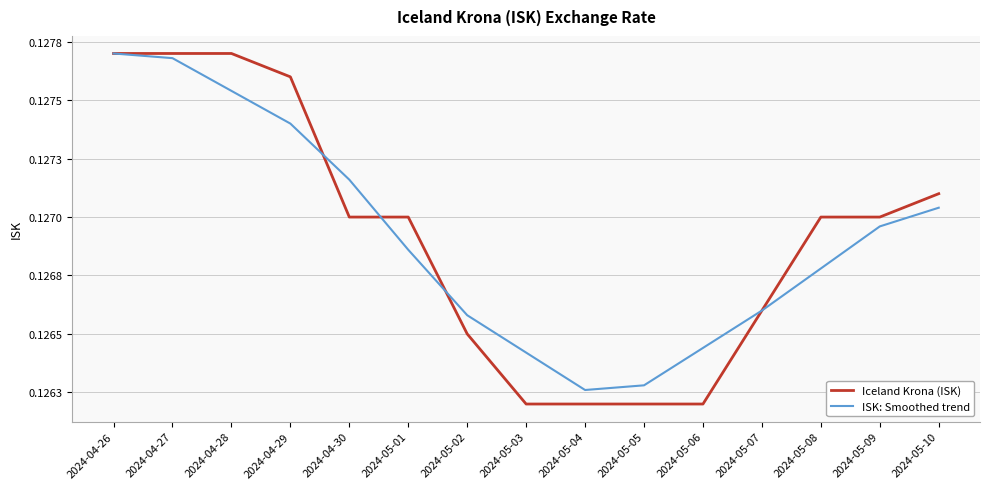

Does the chart display data point markers on the line(s)?

No